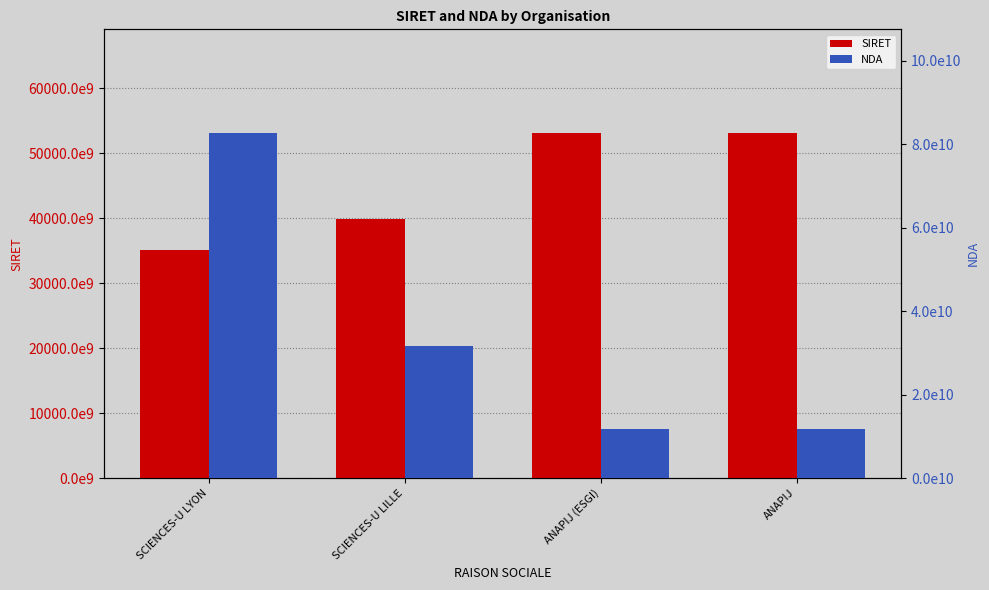

How many bars are there in total?

8